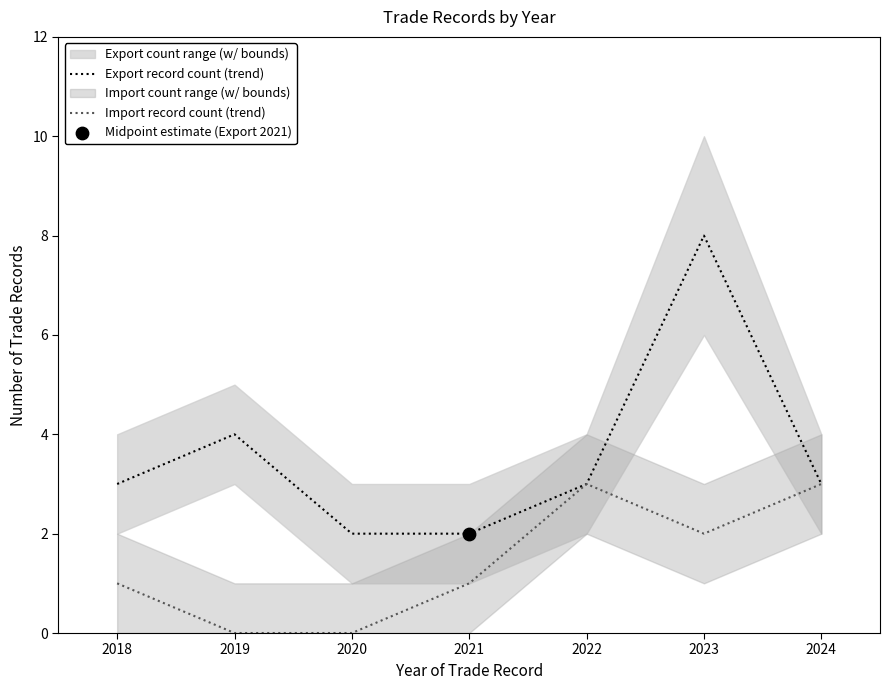

Which series has the largest Y range (max minus min)?

Export record count (trend)